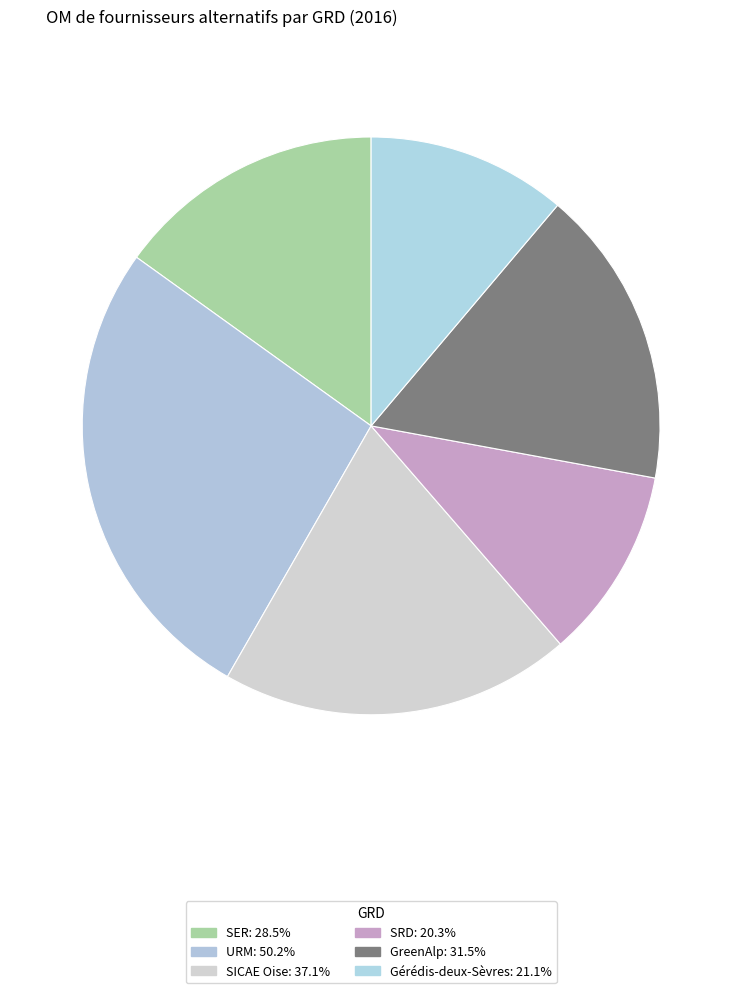

How many slices are in this pie chart?

6